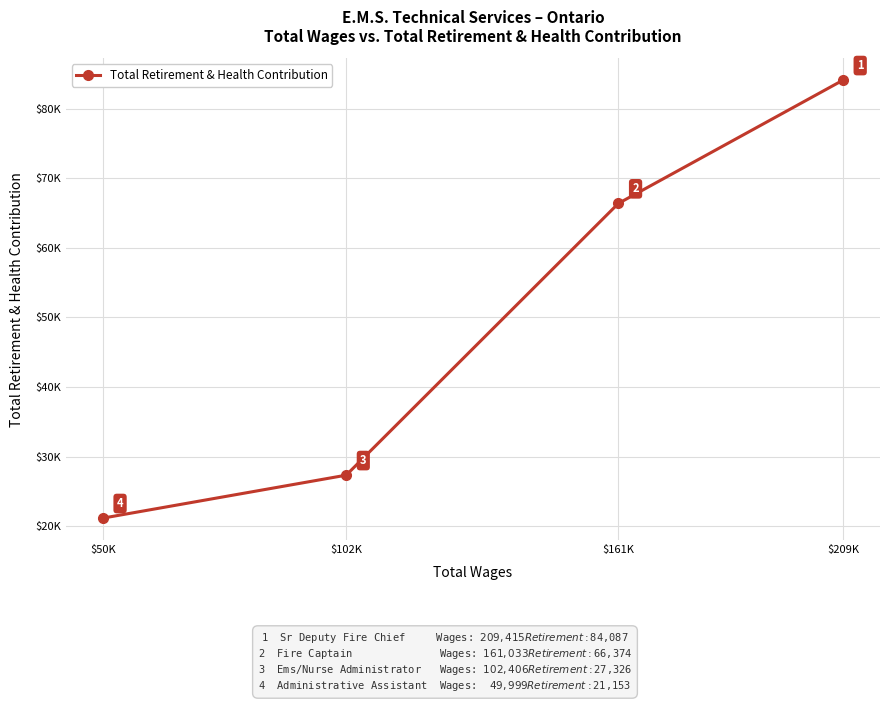

List the labels in order of value, smallest first.

$50K, $102K, $161K, $209K